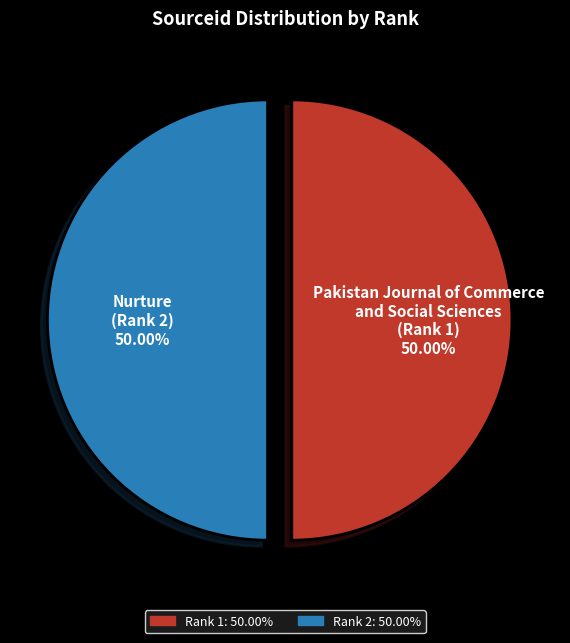

Combined, do Pakistan Journal of Commerce and Social Sciences (Rank 1) and Nurture (Rank 2) account for over 50%?

Yes